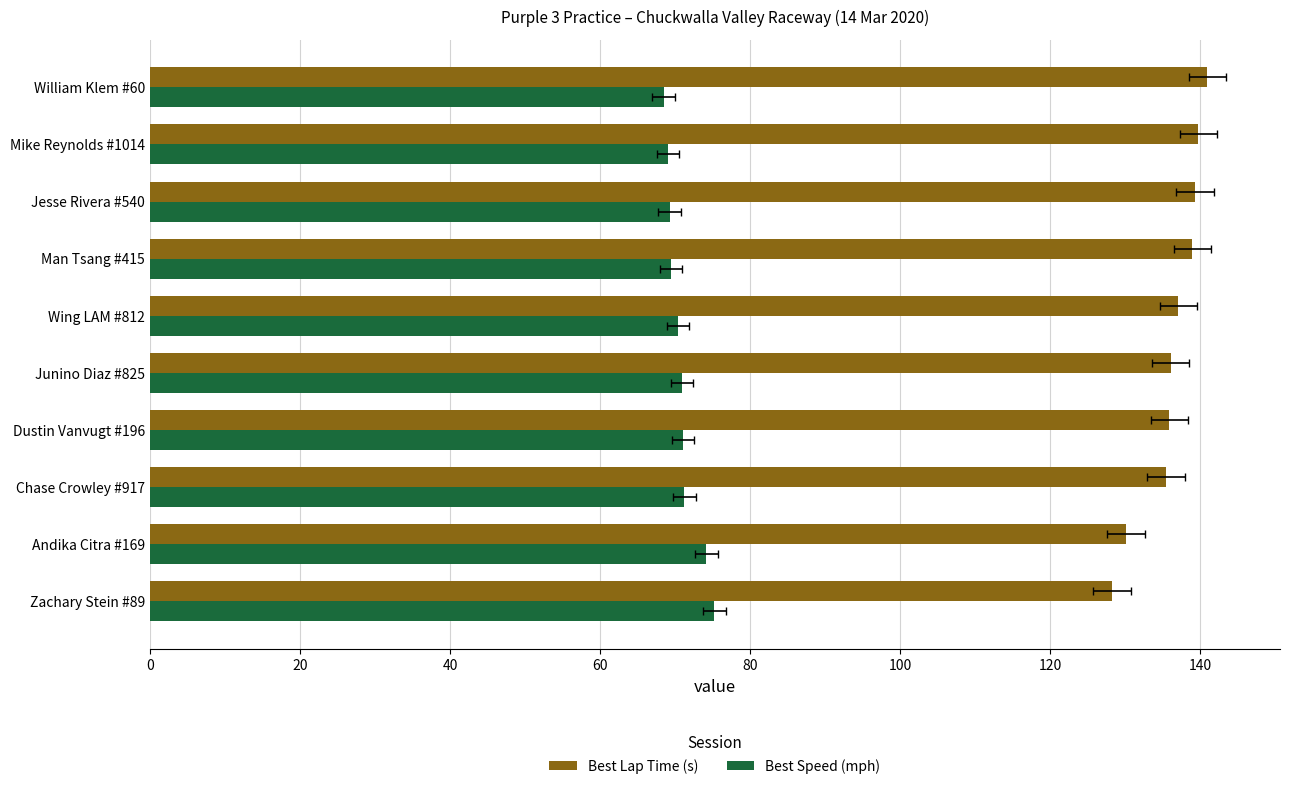

What are all the series names shown in the legend?

Best Lap Time (s), Best Speed (mph)